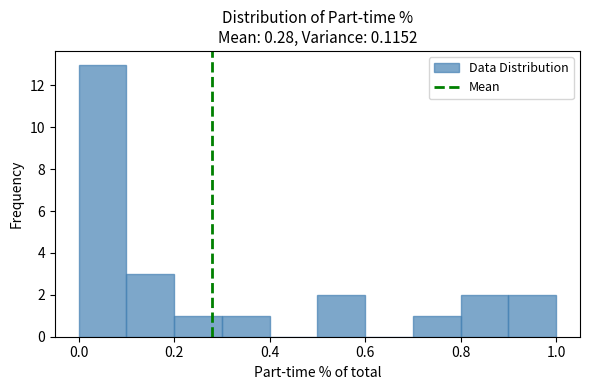

Reading left to right, transcribe this chart: for each bar, give the range it covers on the x-axis and its height. The values are not printed on the chart, so give them approximately, as read against the axis.

0.0 to 0.1: 13
0.1 to 0.2: 3
0.2 to 0.3: 1
0.3 to 0.4: 1
0.4 to 0.5: 0
0.5 to 0.6: 2
0.6 to 0.7: 0
0.7 to 0.8: 1
0.8 to 0.9: 2
0.9 to 1.0: 2